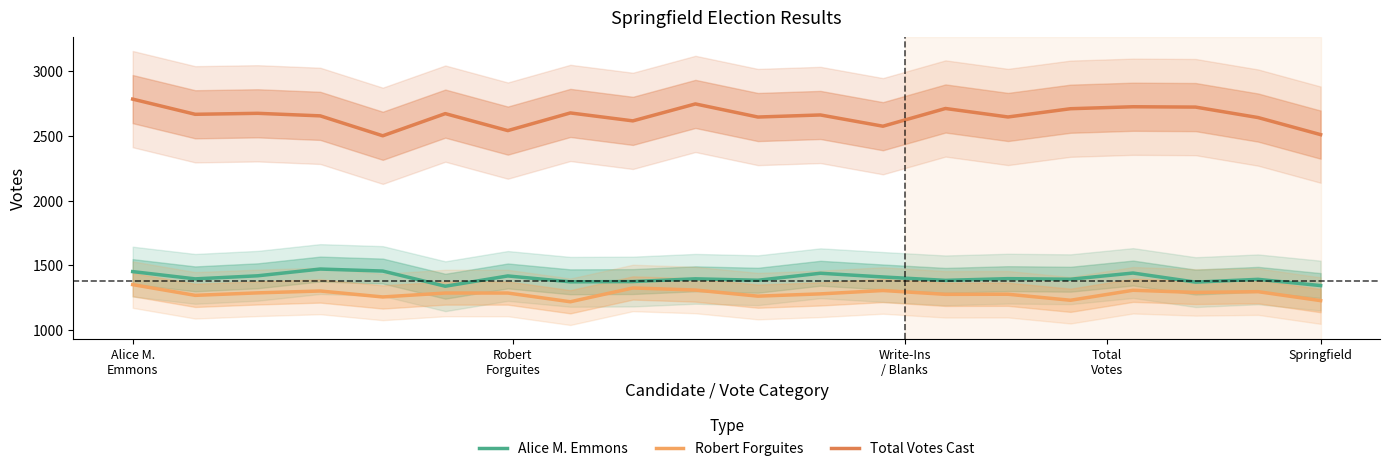

What is the value of the Alice M. Emmons point at the 12th from the left?

1437.1